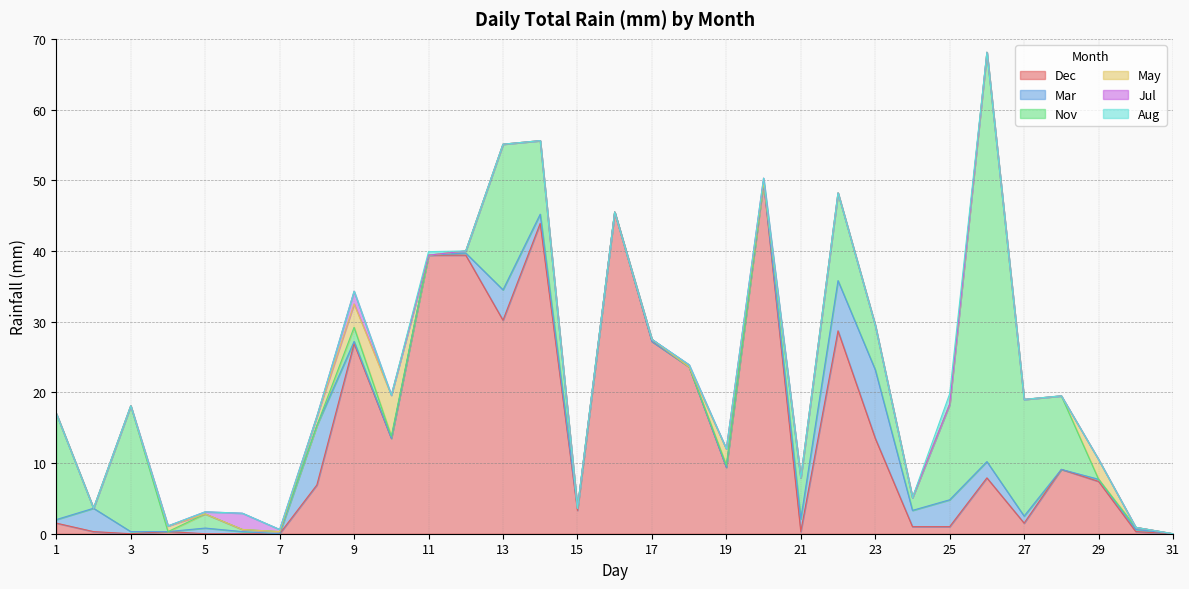

The value of Mar at 22 is 7.1. True or false?

True